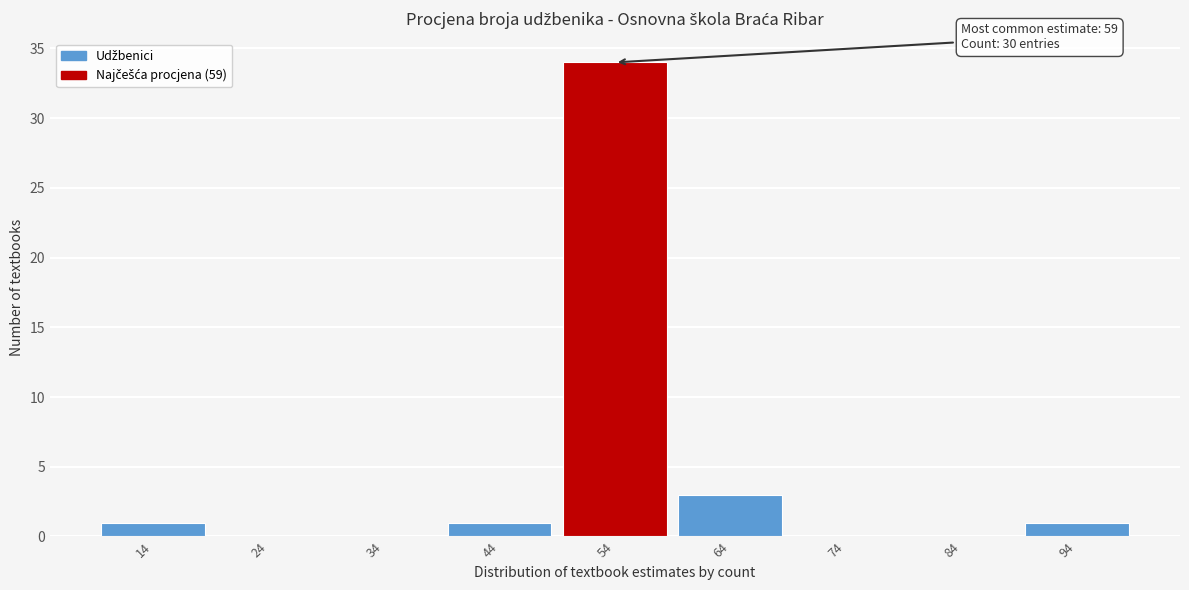

Reading right to left, extract all data points from this chart.

94=1	84=0	74=0	64=3	54=34	44=1	34=0	24=0	14=1